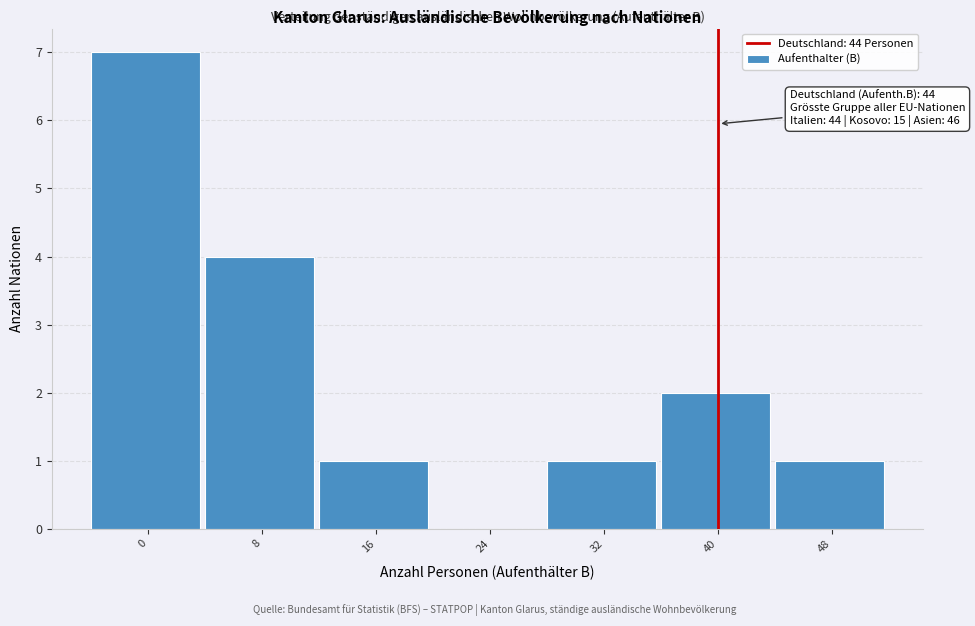

Reading left to right, extract all data points from this chart.

0=7	8=4	16=1	24=0	32=1	40=2	48=1